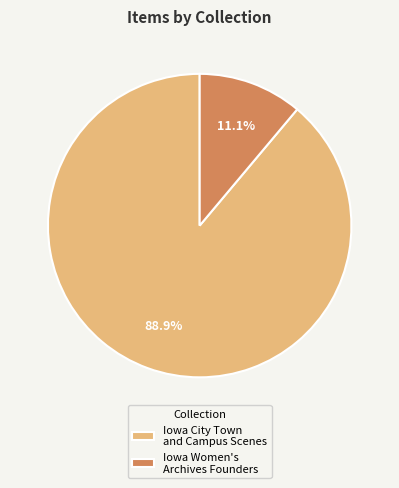

Count the number of slices in the pie.

2